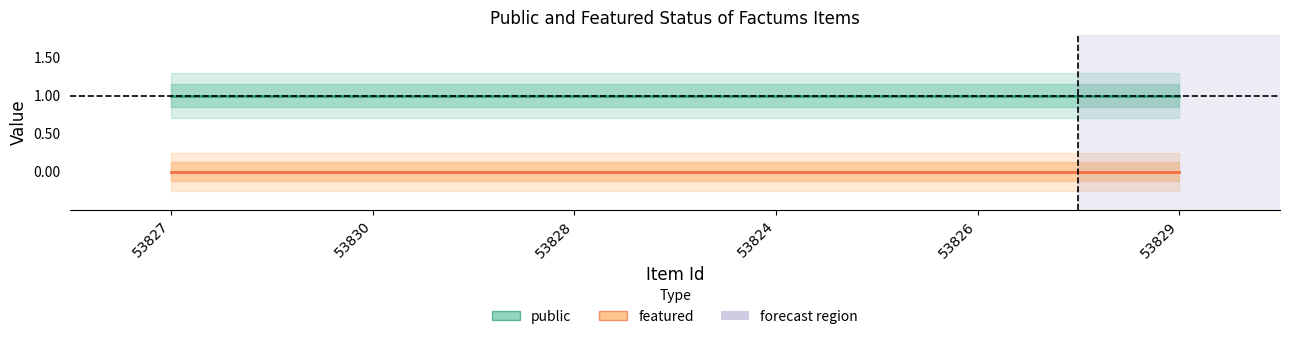

Rank the categories by featured value from lowest to highest.

53827, 53830, 53828, 53824, 53826, 53829